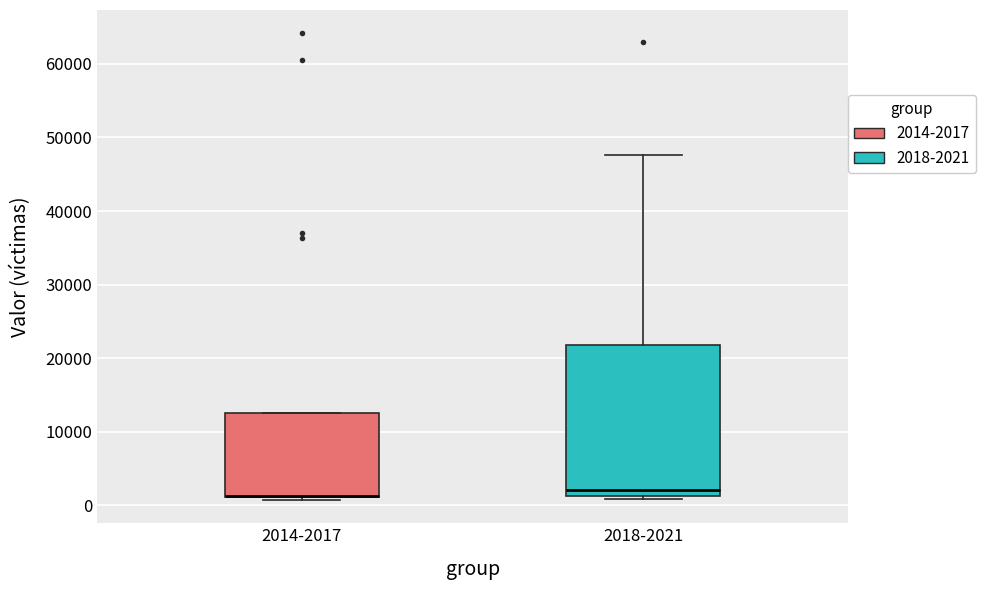

Reading left to right, read every box against the y-axis: the position of its median line, the range the box covers, and the ends of its whiskers. The values are not printed on the chart, so give them approximately, as read against the axis.

2014-2017: median 1000 (drawn on the box's lower edge), box 1000 to 13000, whiskers 1000 (just below the box's lower edge) to 13000
2018-2021: median 2000, box 1000 to 22000, whiskers 1000 (just below the box's lower edge) to 48000